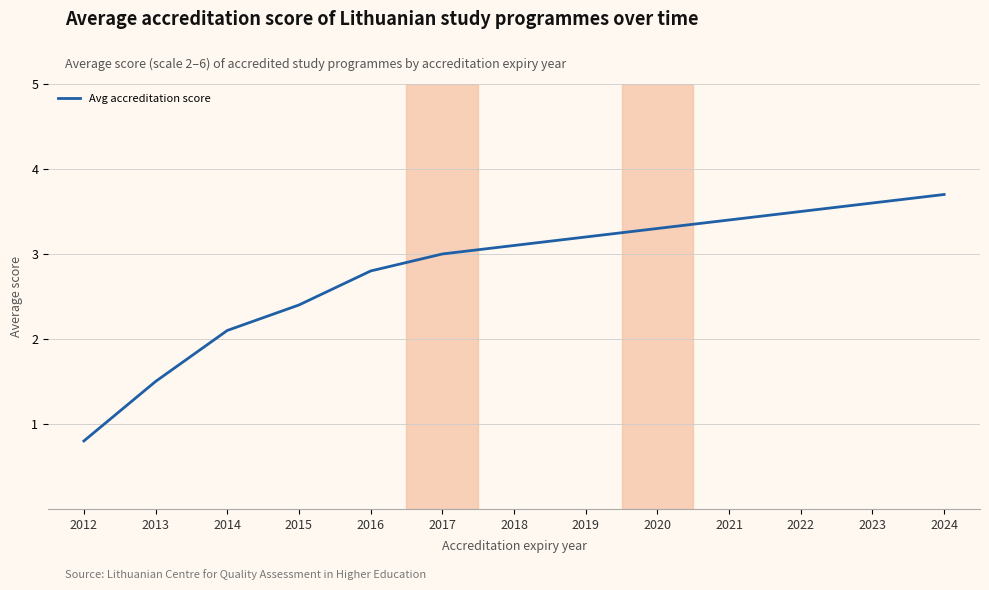

Reading left to right, extract all data points from this chart.

2012=0.8	2013=1.5	2014=2.1	2015=2.4	2016=2.8	2017=3.0	2018=3.1	2019=3.2	2020=3.3	2021=3.4	2022=3.5	2023=3.6	2024=3.7